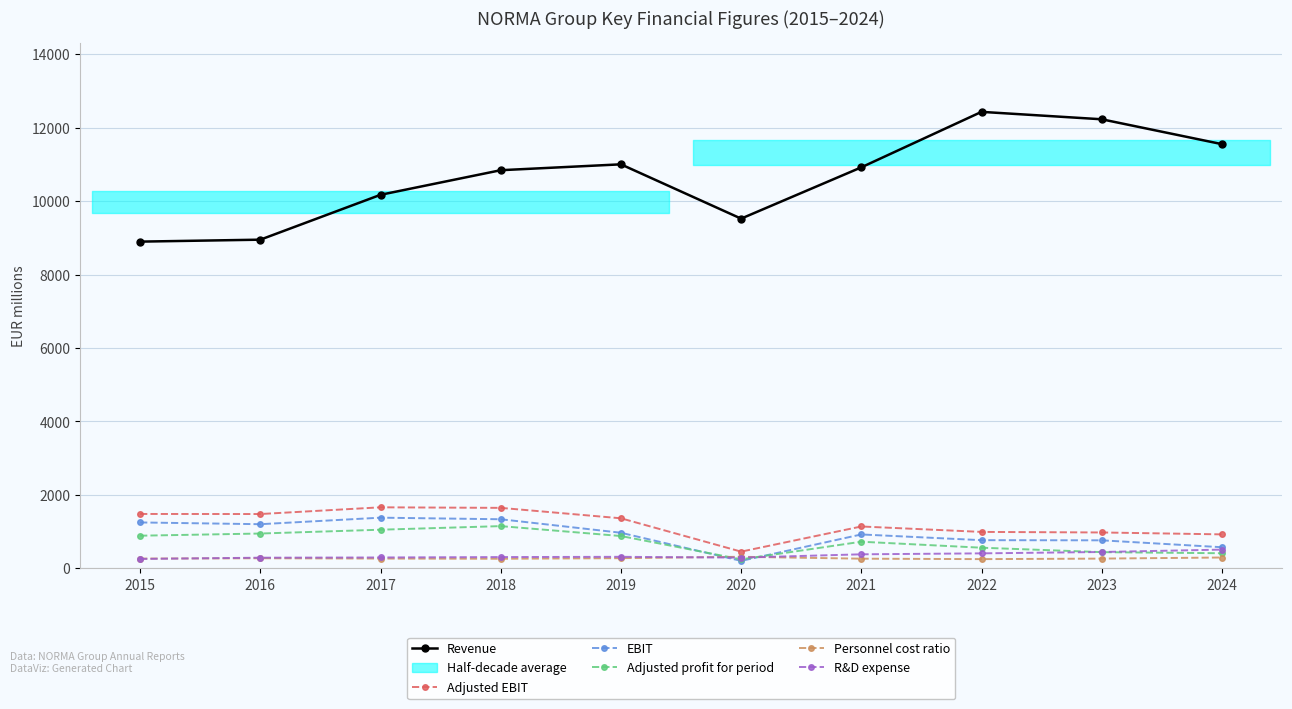

Between which two adjacent categories do Personnel cost ratio and R&D expense first intersect?

2015 and 2016